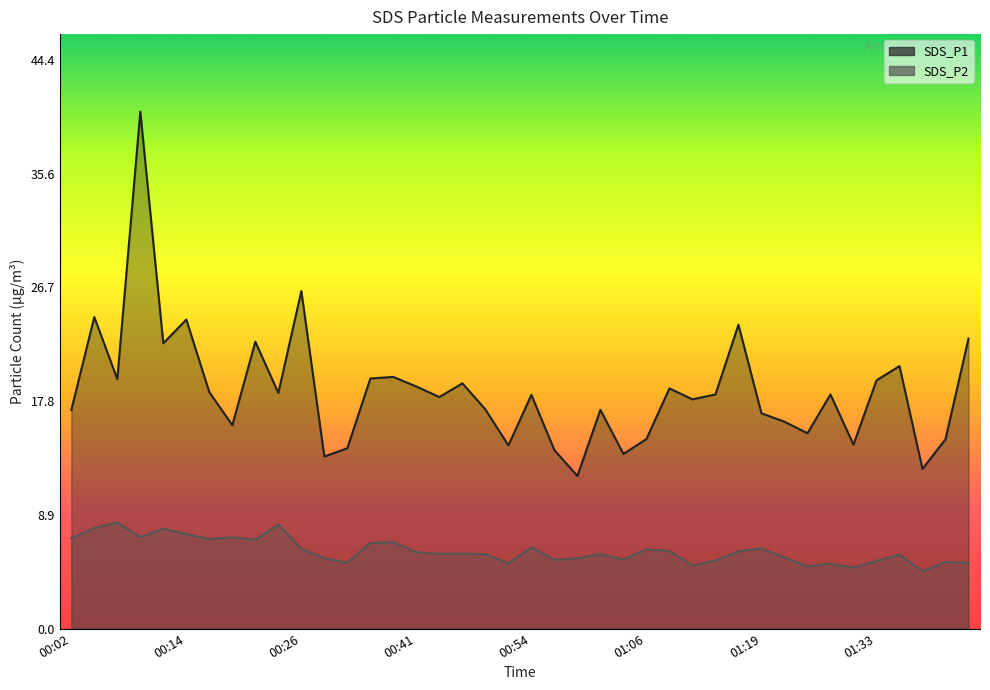

Between 01:11 and 00:39, which is larger?

00:39